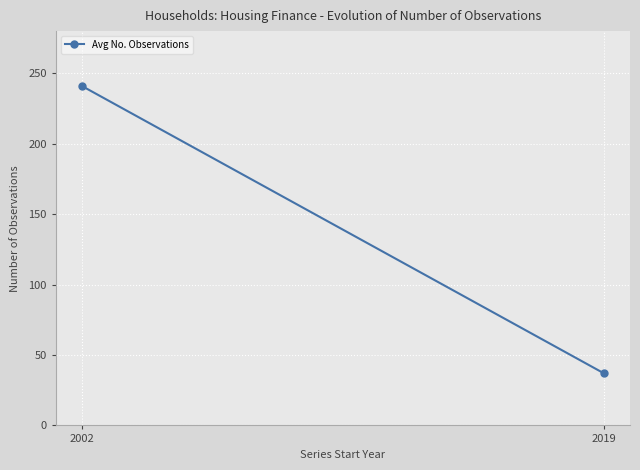

What is the value of the 1st point from the left?

241